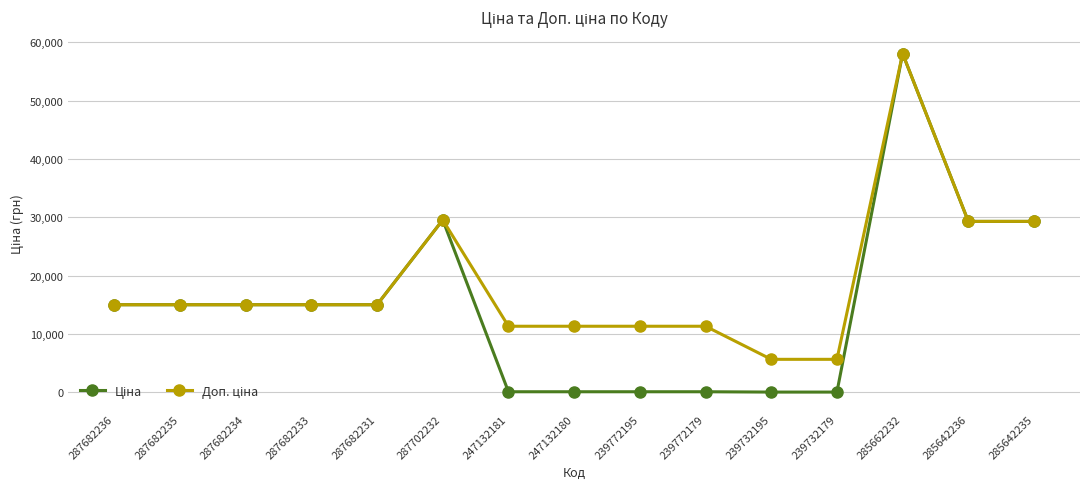

What is the maximum value shown in the chart?

58037.0